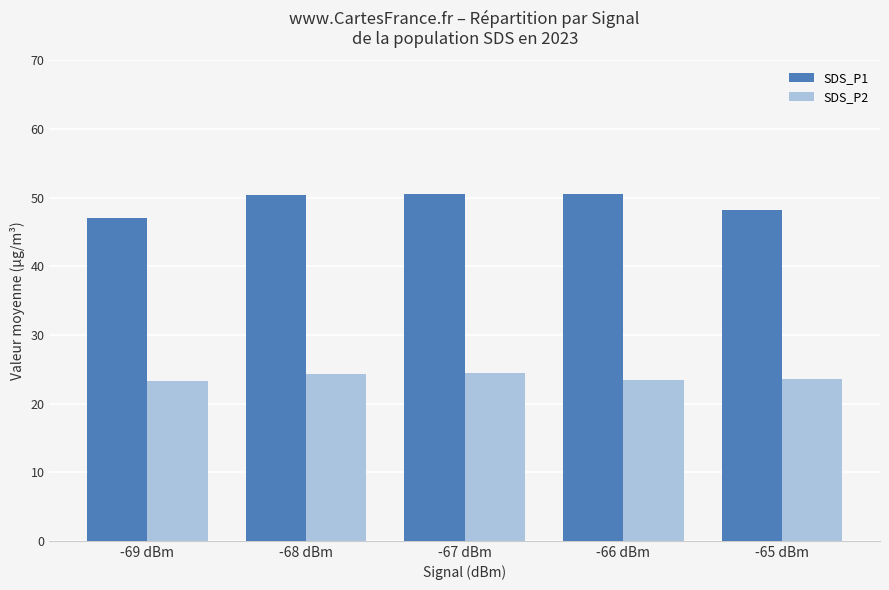

How many bars are there in total?

10